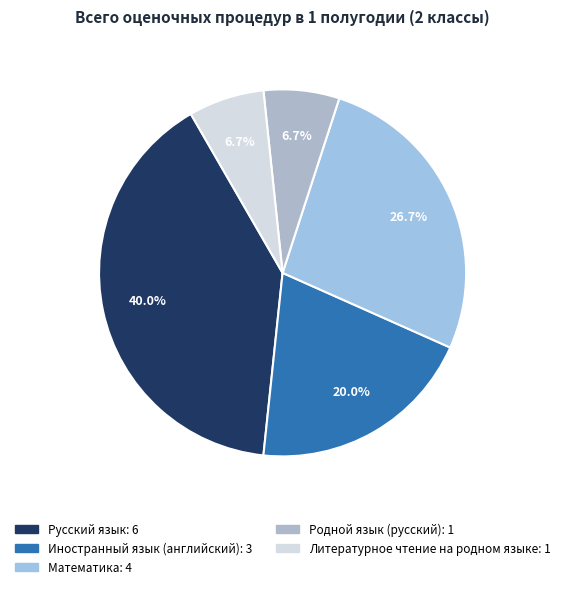

Approximately how many times larger is the value at Математика compared to Литературное чтение на родном языке?

4.0